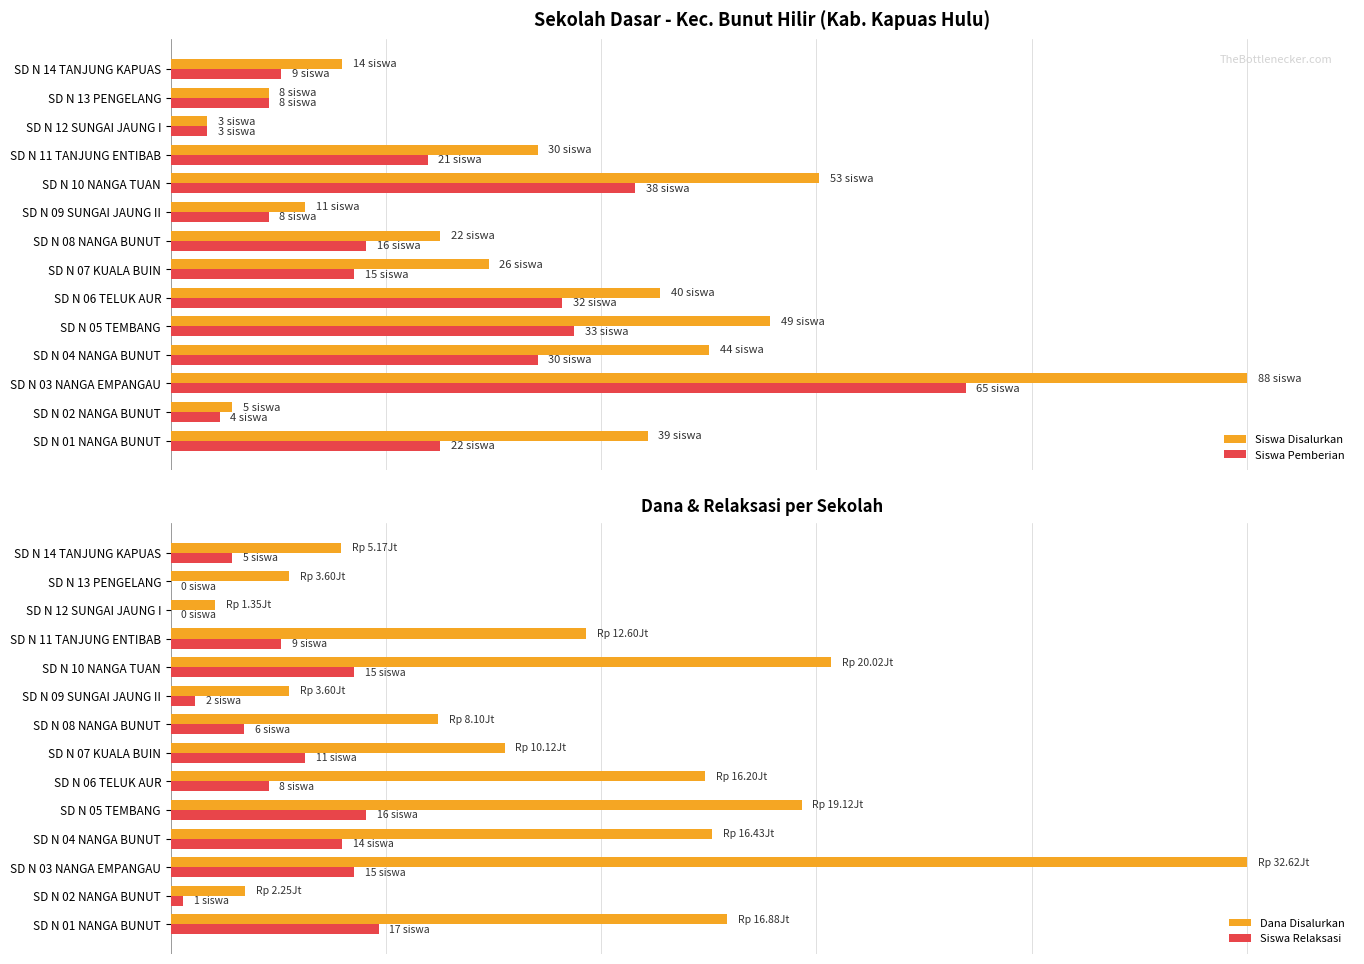

What is the average value of the Dana Disalurkan series?

36.8